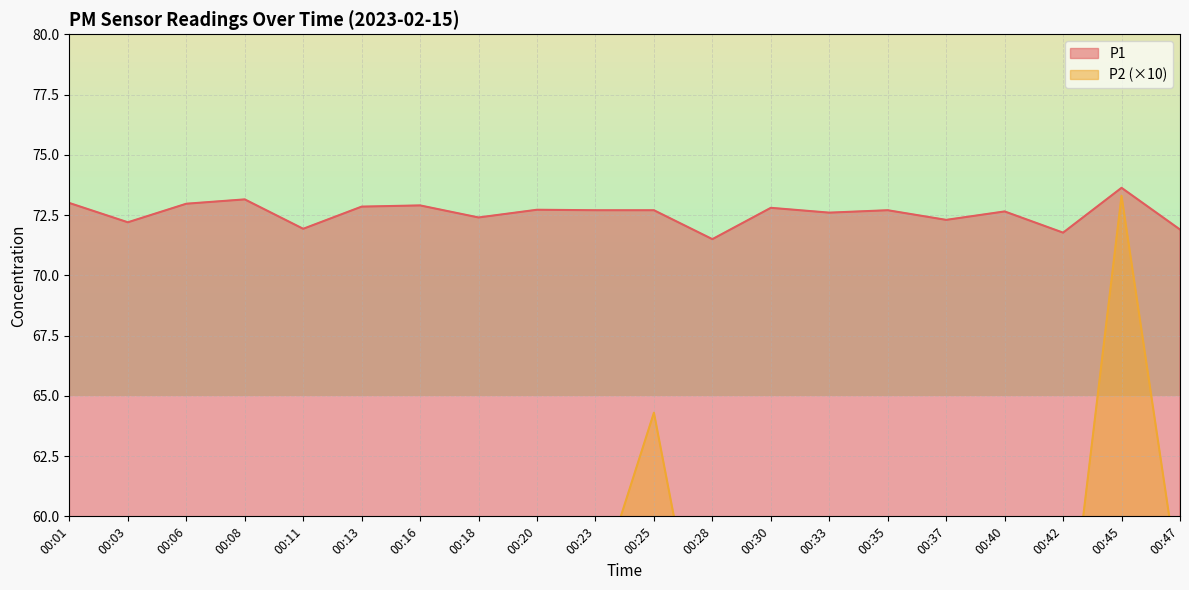

Between 00:30 and 00:47, which series saw the biggest shift?

P2